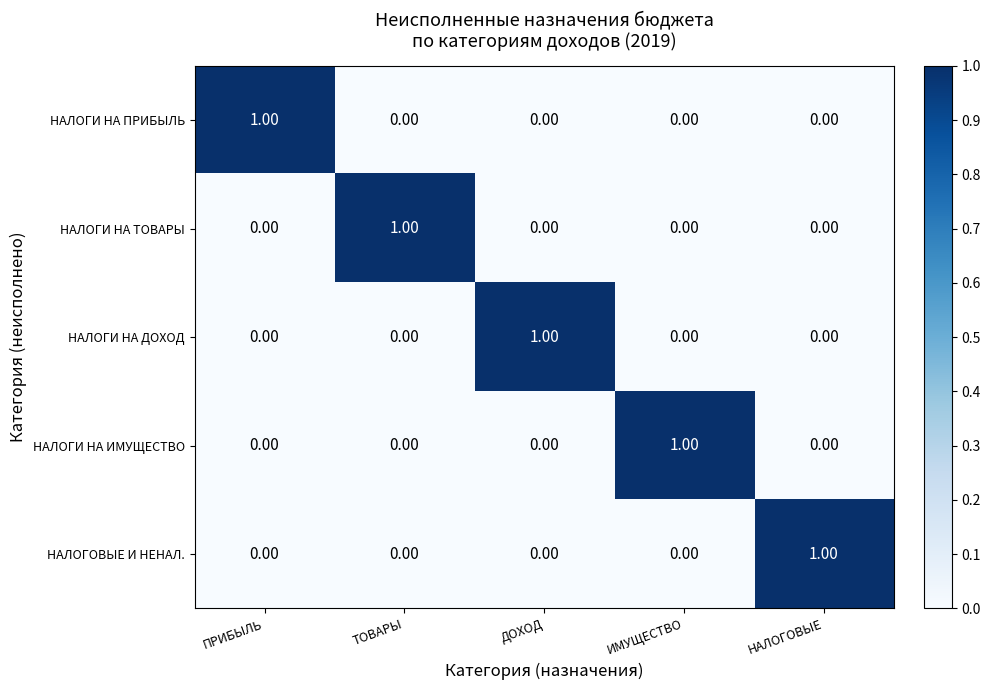

How many series are shown in this chart?

5